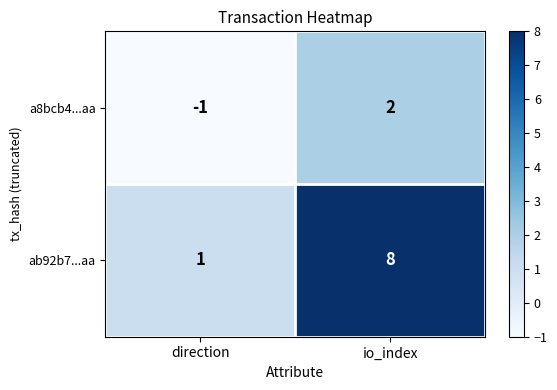

Rank the series at direction from highest to lowest value.

ab92b7...aa, a8bcb4...aa